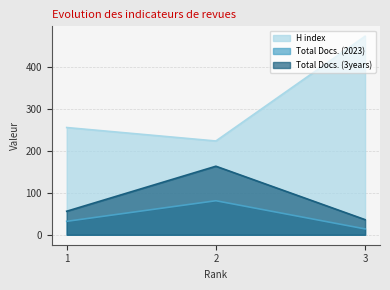

Count the number of categories in the chart.

3